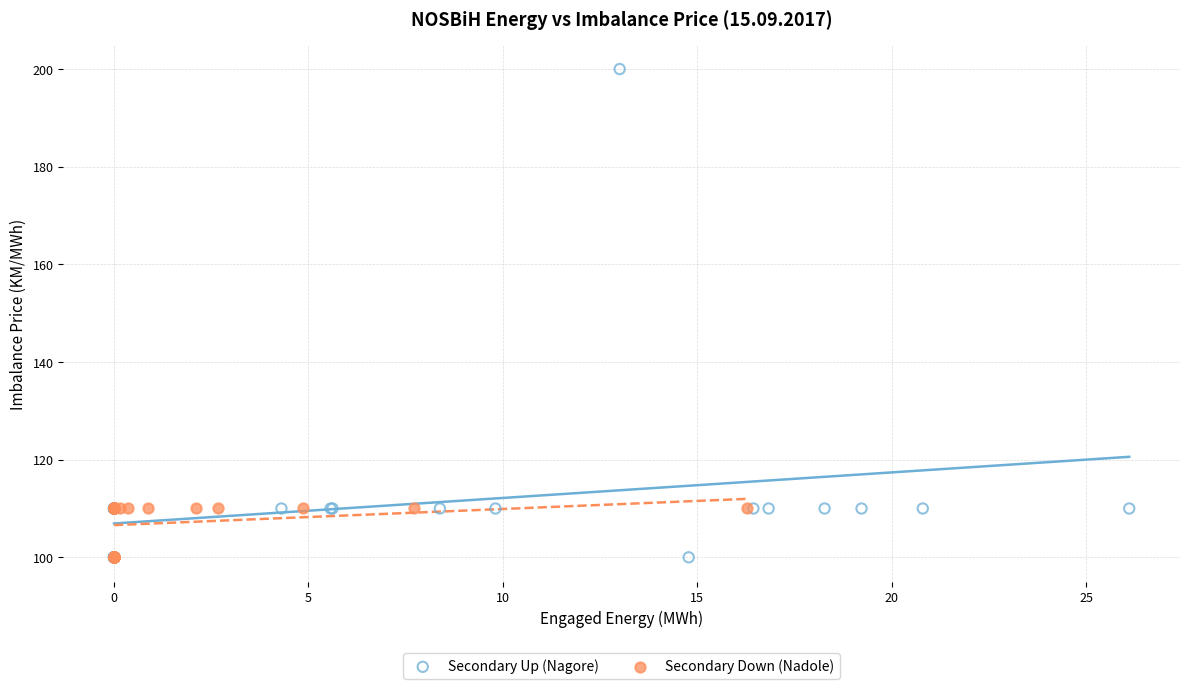

Which series reaches the maximum Y coordinate?

Secondary Up (Nagore)